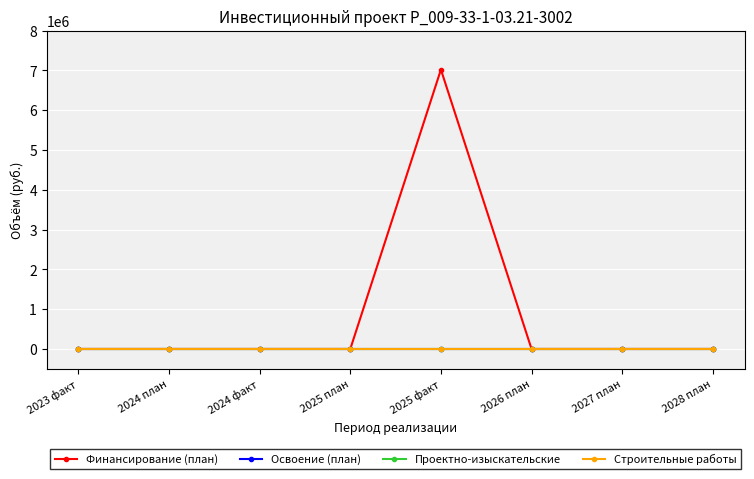

True or false: Финансирование (план) has more than 1 interior local peaks.

False